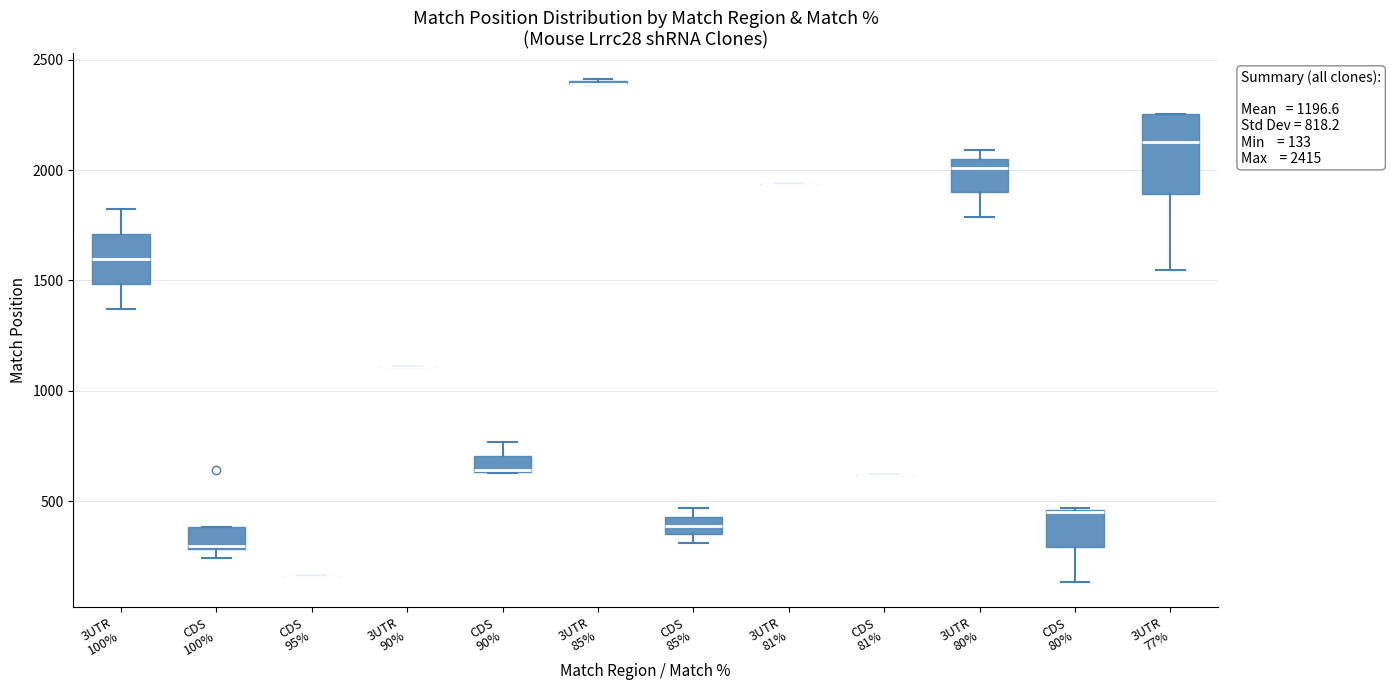

Which box is the tallest, from its lower edge to its upper edge?

3UTR 77%